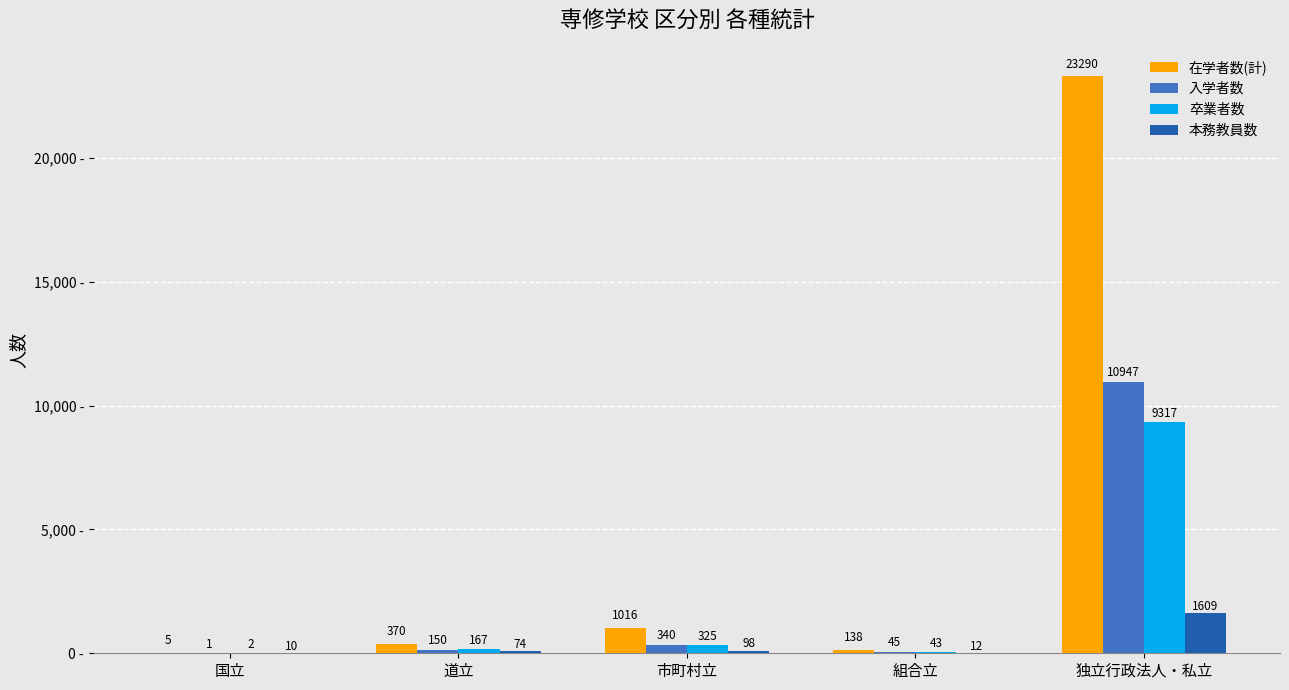

How many series are shown in this chart?

4